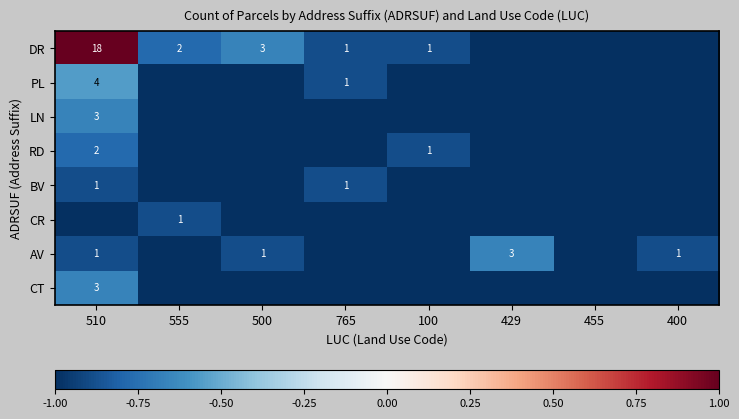

The value of CT at 400 is -1.0. True or false?

True